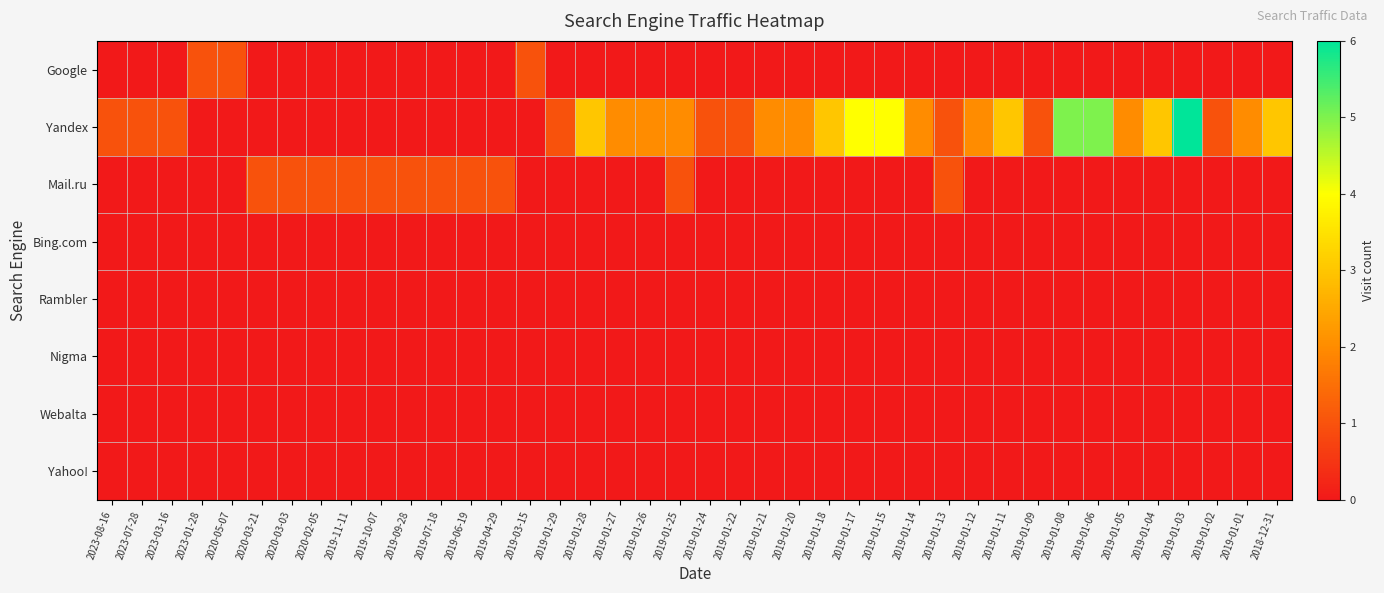

Reading left to right, extract all data points from this chart.

Google: 2023-08-16=0	2023-07-28=0	2023-03-16=0	2023-01-28=1	2020-05-07=1	2020-03-21=0	2020-03-03=0	2020-02-05=0	2019-11-11=0	2019-10-07=0	2019-09-28=0	2019-07-18=0	2019-06-19=0	2019-04-29=0	2019-03-15=1	2019-01-29=0	2019-01-28=0	2019-01-27=0	2019-01-26=0	2019-01-25=0	2019-01-24=0	2019-01-22=0	2019-01-21=0	2019-01-20=0	2019-01-18=0	2019-01-17=0	2019-01-15=0	2019-01-14=0	2019-01-13=0	2019-01-12=0	2019-01-11=0	2019-01-09=0	2019-01-08=0	2019-01-06=0	2019-01-05=0	2019-01-04=0	2019-01-03=0	2019-01-02=0	2019-01-01=0	2018-12-31=0
Yandex: 2023-08-16=1	2023-07-28=1	2023-03-16=1	2023-01-28=0	2020-05-07=0	2020-03-21=0	2020-03-03=0	2020-02-05=0	2019-11-11=0	2019-10-07=0	2019-09-28=0	2019-07-18=0	2019-06-19=0	2019-04-29=0	2019-03-15=0	2019-01-29=1	2019-01-28=3	2019-01-27=2	2019-01-26=2	2019-01-25=2	2019-01-24=1	2019-01-22=1	2019-01-21=2	2019-01-20=2	2019-01-18=3	2019-01-17=4	2019-01-15=4	2019-01-14=2	2019-01-13=1	2019-01-12=2	2019-01-11=3	2019-01-09=1	2019-01-08=5	2019-01-06=5	2019-01-05=2	2019-01-04=3	2019-01-03=6	2019-01-02=1	2019-01-01=2	2018-12-31=3
Mail.ru: 2023-08-16=0	2023-07-28=0	2023-03-16=0	2023-01-28=0	2020-05-07=0	2020-03-21=1	2020-03-03=1	2020-02-05=1	2019-11-11=1	2019-10-07=1	2019-09-28=1	2019-07-18=1	2019-06-19=1	2019-04-29=1	2019-03-15=0	2019-01-29=0	2019-01-28=0	2019-01-27=0	2019-01-26=0	2019-01-25=1	2019-01-24=0	2019-01-22=0	2019-01-21=0	2019-01-20=0	2019-01-18=0	2019-01-17=0	2019-01-15=0	2019-01-14=0	2019-01-13=1	2019-01-12=0	2019-01-11=0	2019-01-09=0	2019-01-08=0	2019-01-06=0	2019-01-05=0	2019-01-04=0	2019-01-03=0	2019-01-02=0	2019-01-01=0	2018-12-31=0
Bing.com: 2023-08-16=0	2023-07-28=0	2023-03-16=0	2023-01-28=0	2020-05-07=0	2020-03-21=0	2020-03-03=0	2020-02-05=0	2019-11-11=0	2019-10-07=0	2019-09-28=0	2019-07-18=0	2019-06-19=0	2019-04-29=0	2019-03-15=0	2019-01-29=0	2019-01-28=0	2019-01-27=0	2019-01-26=0	2019-01-25=0	2019-01-24=0	2019-01-22=0	2019-01-21=0	2019-01-20=0	2019-01-18=0	2019-01-17=0	2019-01-15=0	2019-01-14=0	2019-01-13=0	2019-01-12=0	2019-01-11=0	2019-01-09=0	2019-01-08=0	2019-01-06=0	2019-01-05=0	2019-01-04=0	2019-01-03=0	2019-01-02=0	2019-01-01=0	2018-12-31=0
Rambler: 2023-08-16=0	2023-07-28=0	2023-03-16=0	2023-01-28=0	2020-05-07=0	2020-03-21=0	2020-03-03=0	2020-02-05=0	2019-11-11=0	2019-10-07=0	2019-09-28=0	2019-07-18=0	2019-06-19=0	2019-04-29=0	2019-03-15=0	2019-01-29=0	2019-01-28=0	2019-01-27=0	2019-01-26=0	2019-01-25=0	2019-01-24=0	2019-01-22=0	2019-01-21=0	2019-01-20=0	2019-01-18=0	2019-01-17=0	2019-01-15=0	2019-01-14=0	2019-01-13=0	2019-01-12=0	2019-01-11=0	2019-01-09=0	2019-01-08=0	2019-01-06=0	2019-01-05=0	2019-01-04=0	2019-01-03=0	2019-01-02=0	2019-01-01=0	2018-12-31=0
Nigma: 2023-08-16=0	2023-07-28=0	2023-03-16=0	2023-01-28=0	2020-05-07=0	2020-03-21=0	2020-03-03=0	2020-02-05=0	2019-11-11=0	2019-10-07=0	2019-09-28=0	2019-07-18=0	2019-06-19=0	2019-04-29=0	2019-03-15=0	2019-01-29=0	2019-01-28=0	2019-01-27=0	2019-01-26=0	2019-01-25=0	2019-01-24=0	2019-01-22=0	2019-01-21=0	2019-01-20=0	2019-01-18=0	2019-01-17=0	2019-01-15=0	2019-01-14=0	2019-01-13=0	2019-01-12=0	2019-01-11=0	2019-01-09=0	2019-01-08=0	2019-01-06=0	2019-01-05=0	2019-01-04=0	2019-01-03=0	2019-01-02=0	2019-01-01=0	2018-12-31=0
Webalta: 2023-08-16=0	2023-07-28=0	2023-03-16=0	2023-01-28=0	2020-05-07=0	2020-03-21=0	2020-03-03=0	2020-02-05=0	2019-11-11=0	2019-10-07=0	2019-09-28=0	2019-07-18=0	2019-06-19=0	2019-04-29=0	2019-03-15=0	2019-01-29=0	2019-01-28=0	2019-01-27=0	2019-01-26=0	2019-01-25=0	2019-01-24=0	2019-01-22=0	2019-01-21=0	2019-01-20=0	2019-01-18=0	2019-01-17=0	2019-01-15=0	2019-01-14=0	2019-01-13=0	2019-01-12=0	2019-01-11=0	2019-01-09=0	2019-01-08=0	2019-01-06=0	2019-01-05=0	2019-01-04=0	2019-01-03=0	2019-01-02=0	2019-01-01=0	2018-12-31=0
Yahoo!: 2023-08-16=0	2023-07-28=0	2023-03-16=0	2023-01-28=0	2020-05-07=0	2020-03-21=0	2020-03-03=0	2020-02-05=0	2019-11-11=0	2019-10-07=0	2019-09-28=0	2019-07-18=0	2019-06-19=0	2019-04-29=0	2019-03-15=0	2019-01-29=0	2019-01-28=0	2019-01-27=0	2019-01-26=0	2019-01-25=0	2019-01-24=0	2019-01-22=0	2019-01-21=0	2019-01-20=0	2019-01-18=0	2019-01-17=0	2019-01-15=0	2019-01-14=0	2019-01-13=0	2019-01-12=0	2019-01-11=0	2019-01-09=0	2019-01-08=0	2019-01-06=0	2019-01-05=0	2019-01-04=0	2019-01-03=0	2019-01-02=0	2019-01-01=0	2018-12-31=0